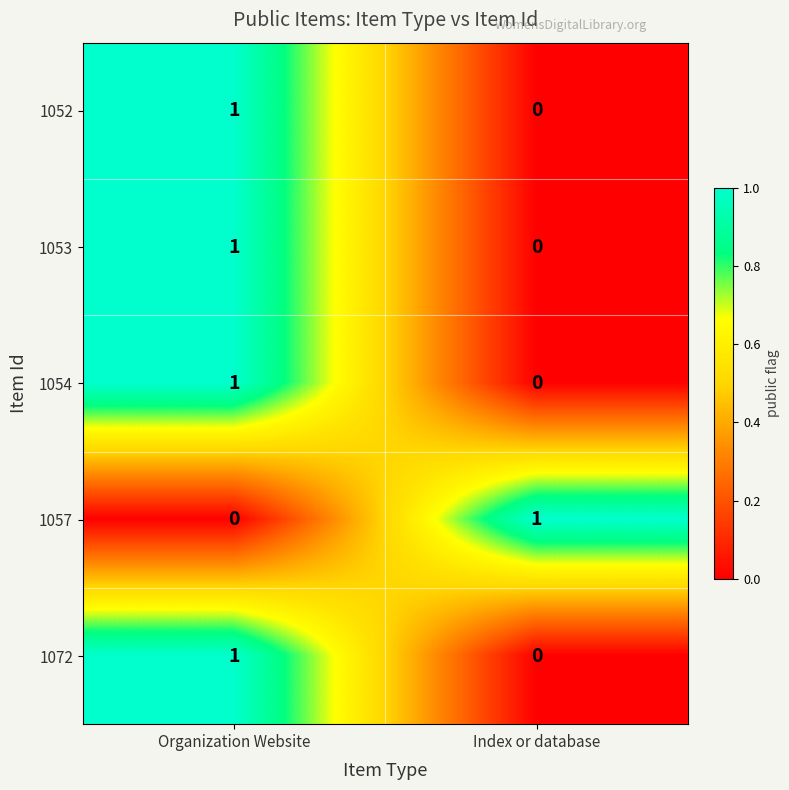

At which label does 1054 reach its peak?

Organization Website